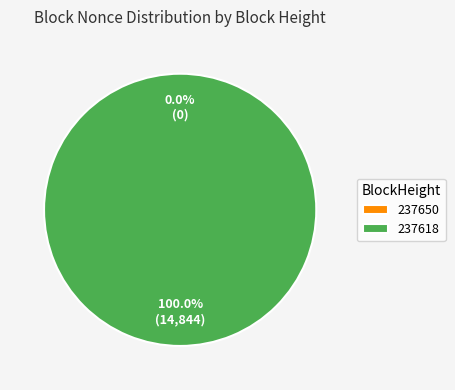

Between 237618 and 237650, which is larger?

237618